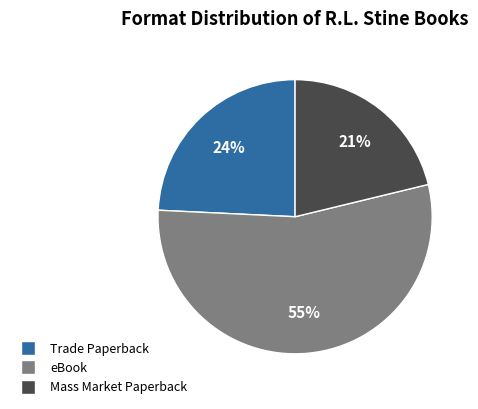

To the nearest percent, what percentage of the pie is eBook?

55%